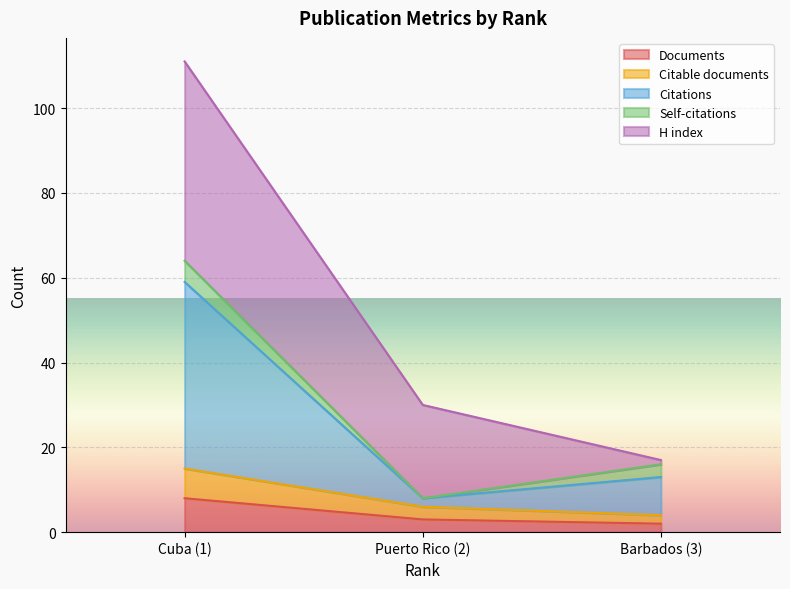

What is the highest value of the Documents series?

8